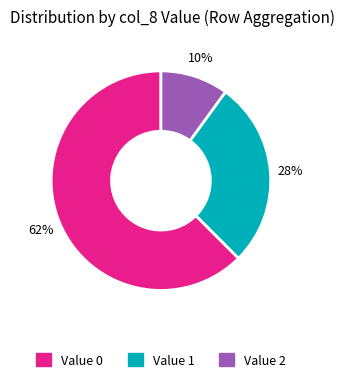

Does any single category account for the majority?

Yes